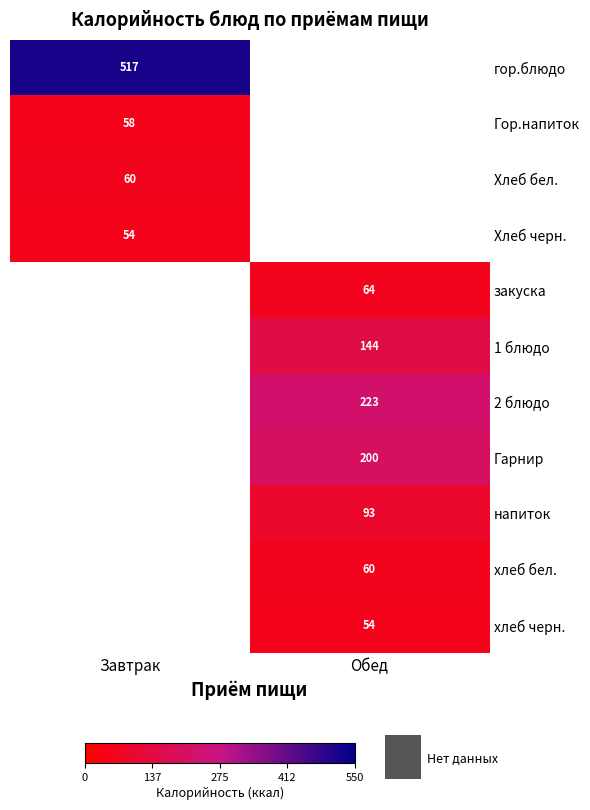

At how many categories does at least one series exceed 299?

1